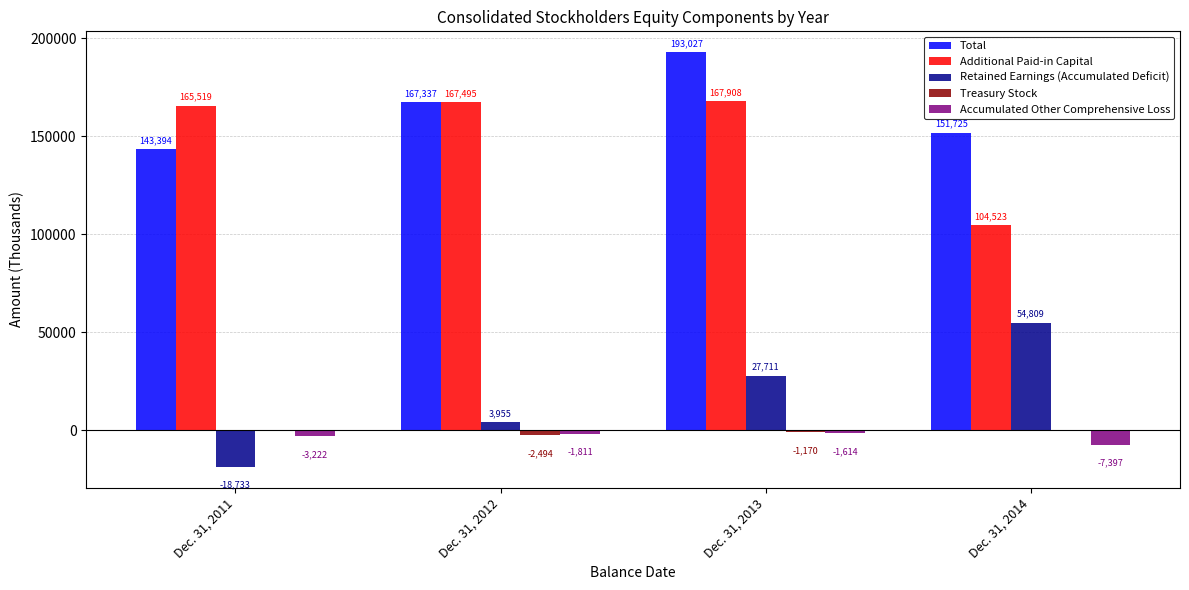

Which series changed the most between Dec. 31, 2011 and Dec. 31, 2014?

Retained Earnings (Accumulated Deficit)